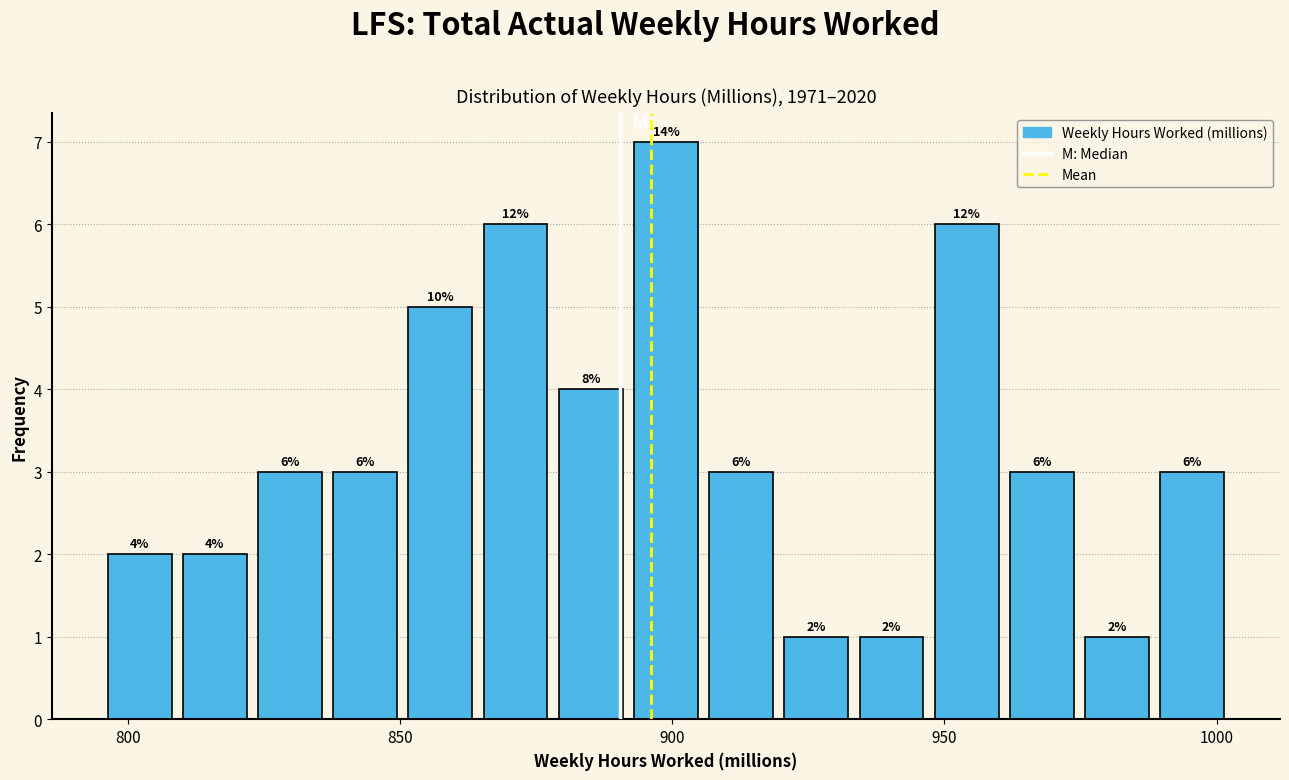

Read against the x-axis, roughly where is the centre of the tallest bar?

900